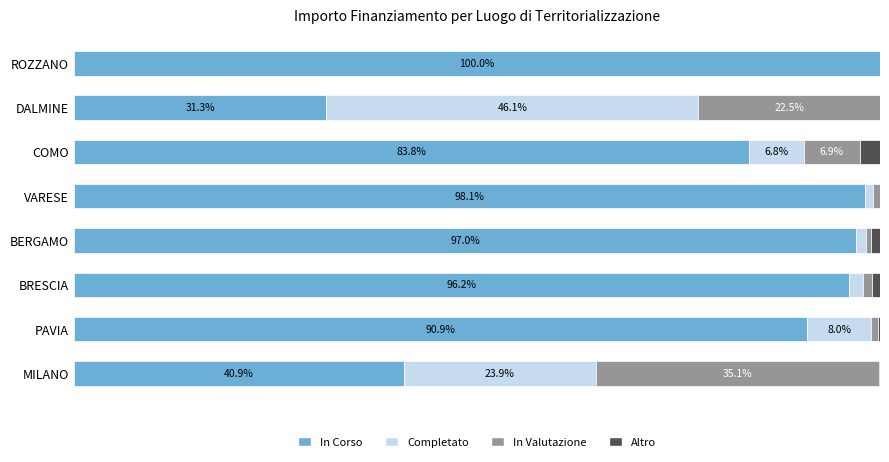

What is the difference between the second highest and minimum values in the Completato series?

23.9